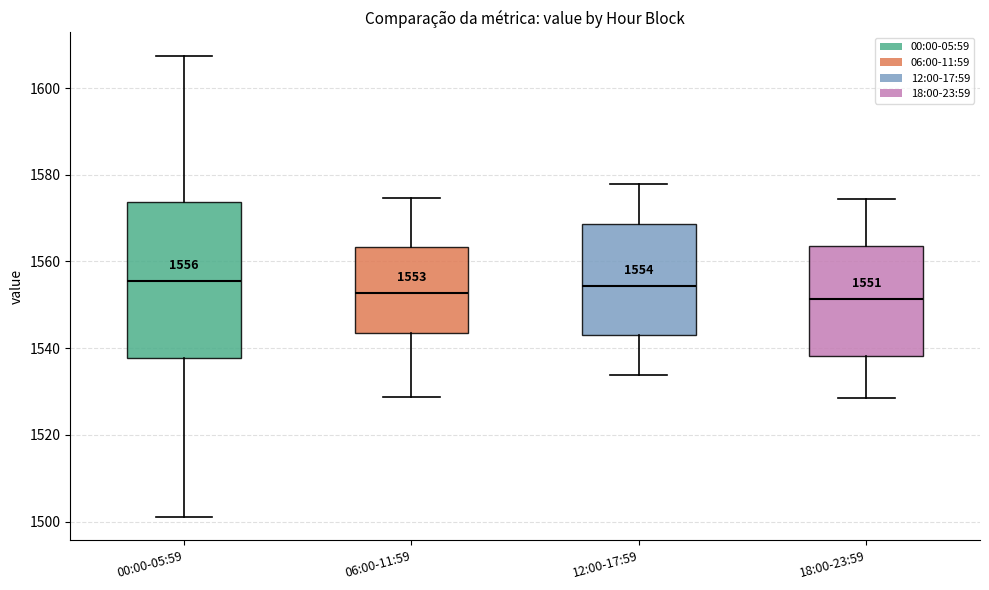

Comparing the boxes themselves (not the whiskers), which one is the tallest?

00:00-05:59